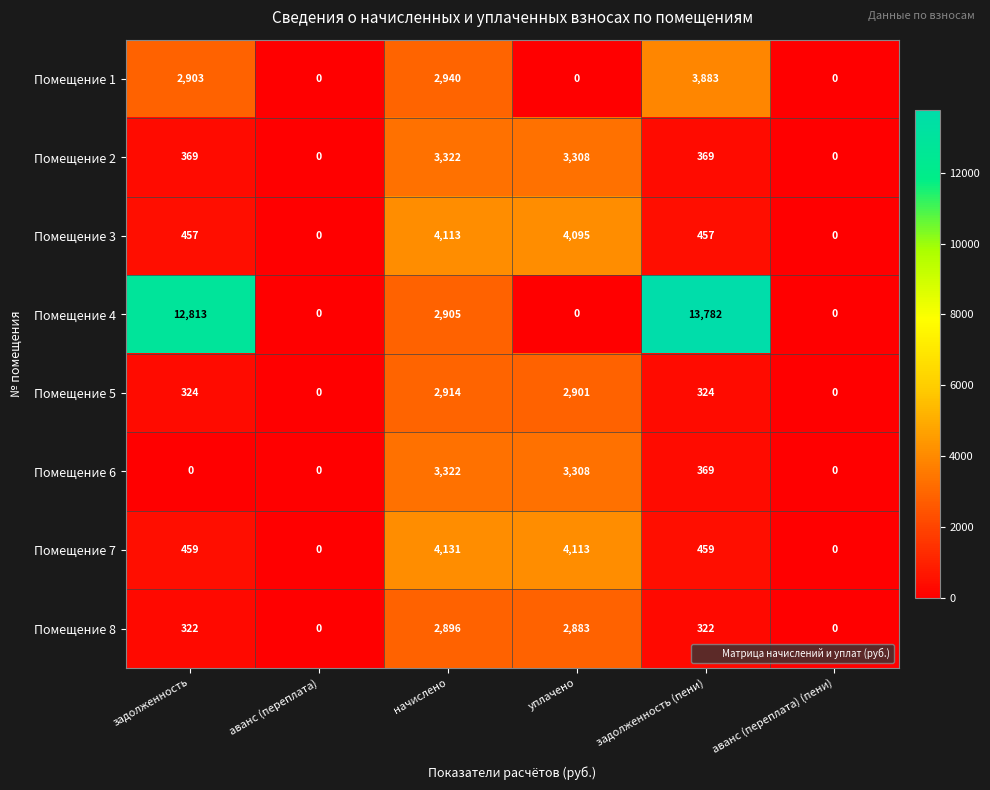

The Помещение 7 series shows 664 at задолженность (пени). True or false?

False